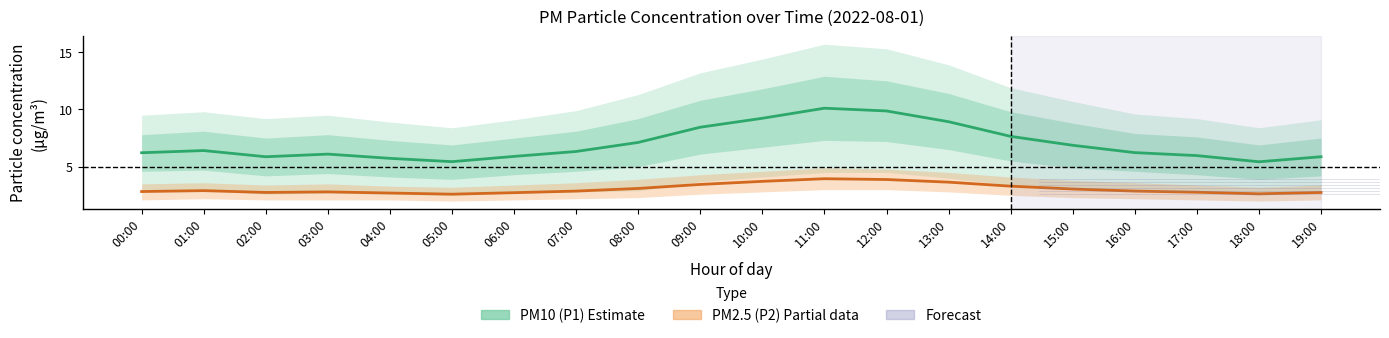

How many interior local peaks does the PM2.5 (P2) Estimate based on partial data series have?

3